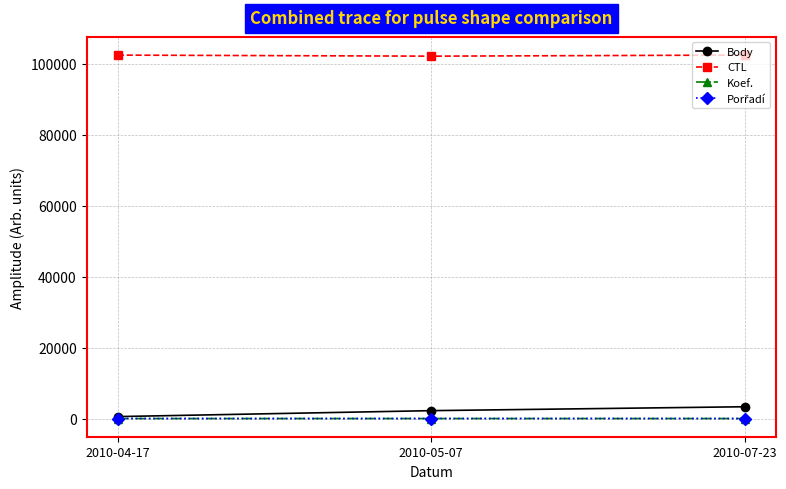

At how many categories does at least one series exceed 86530?

3